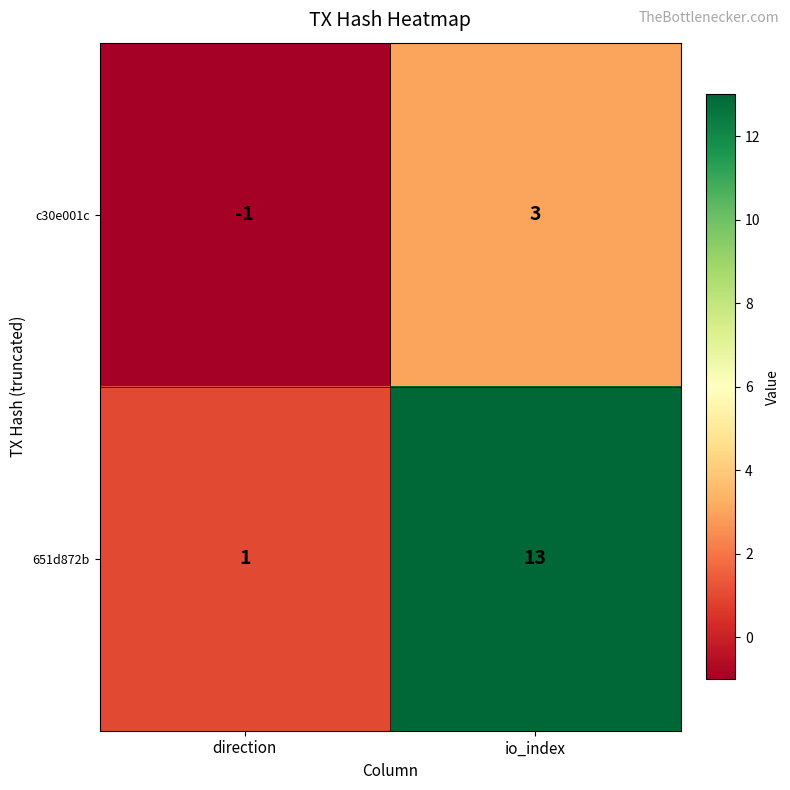

Reading left to right, transcribe all the data shown in this chart.

c30e001c: direction=-1	io_index=3
651d872b: direction=1	io_index=13